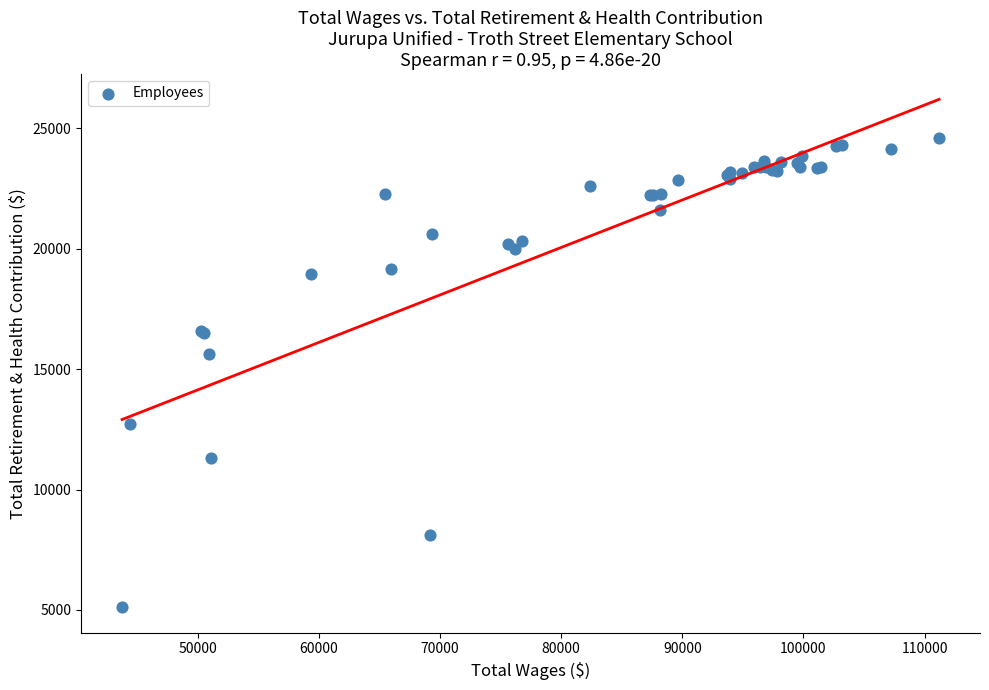

What Y value in the scatter plot is closest to 14853?

15627